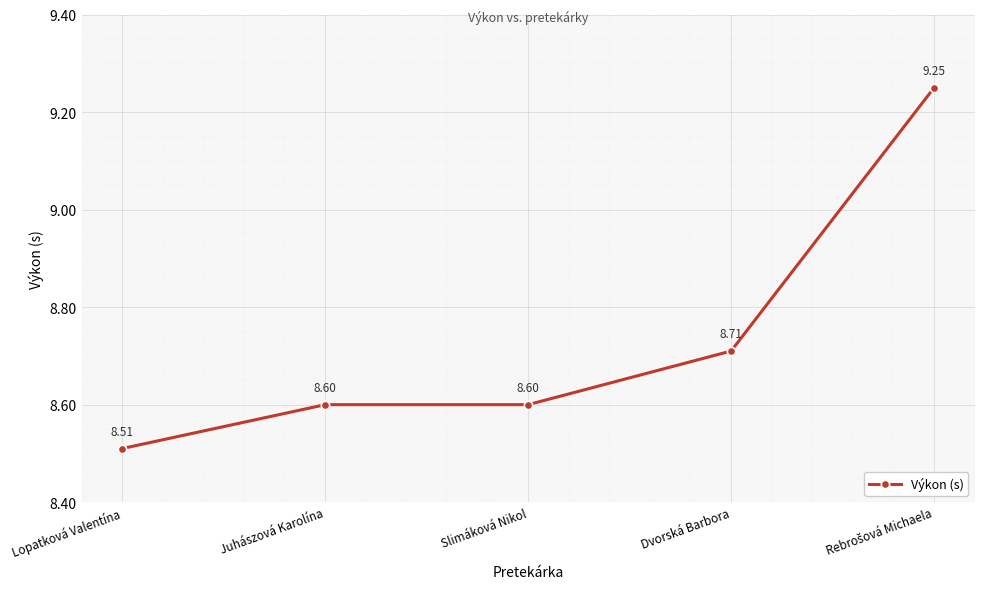

Approximately how many times larger is the value at Lopatková Valentína compared to Slimáková Nikol?

1.0